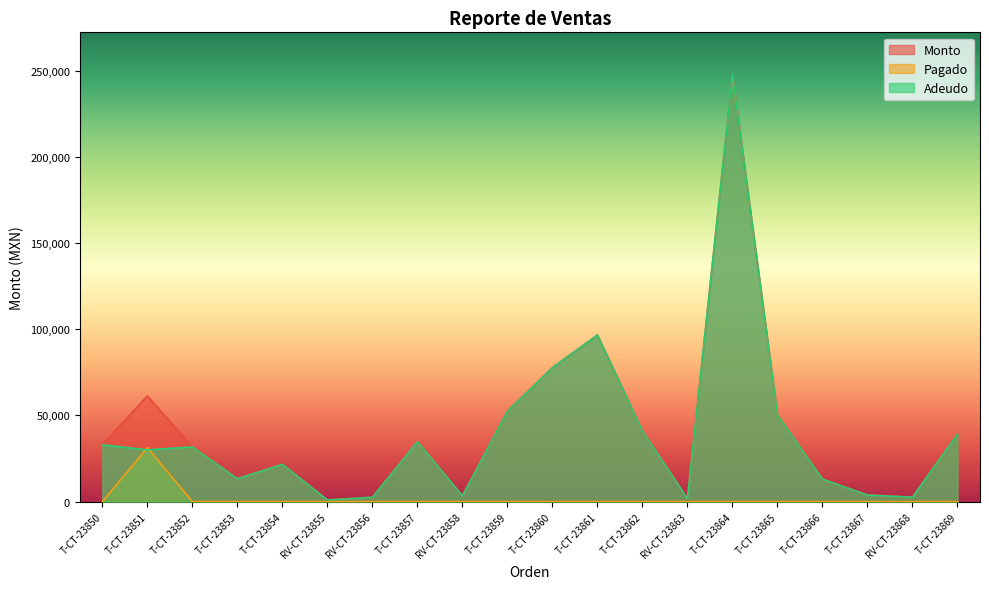

How many interior local peaks does the Adeudo series have?

5